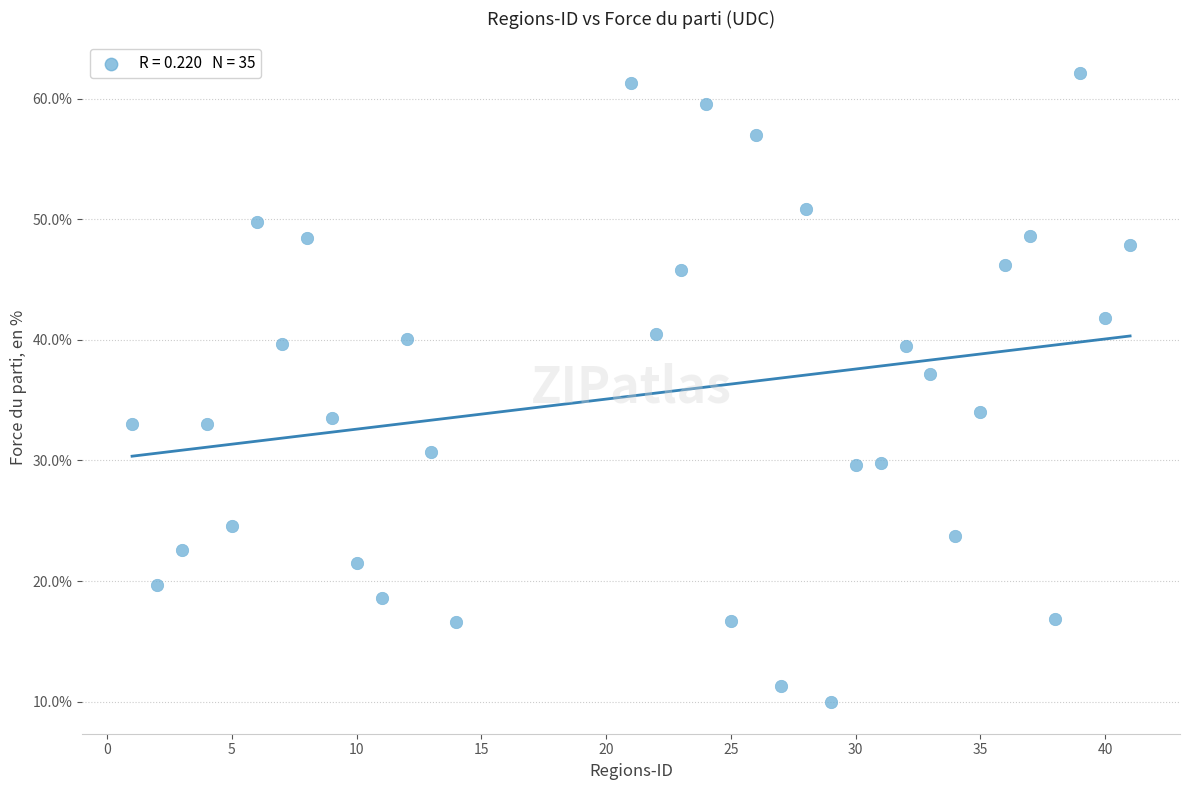

What is the range of X values (max minus min)?

40.0